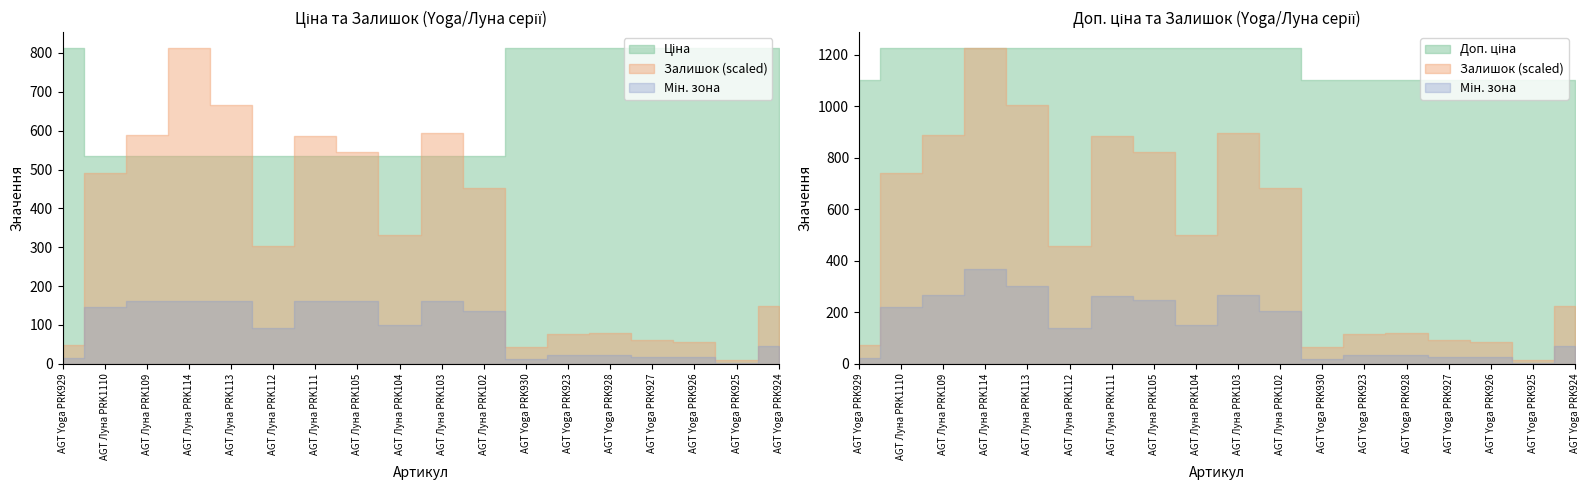

How many interior local valleys does the Залишок series have?

4